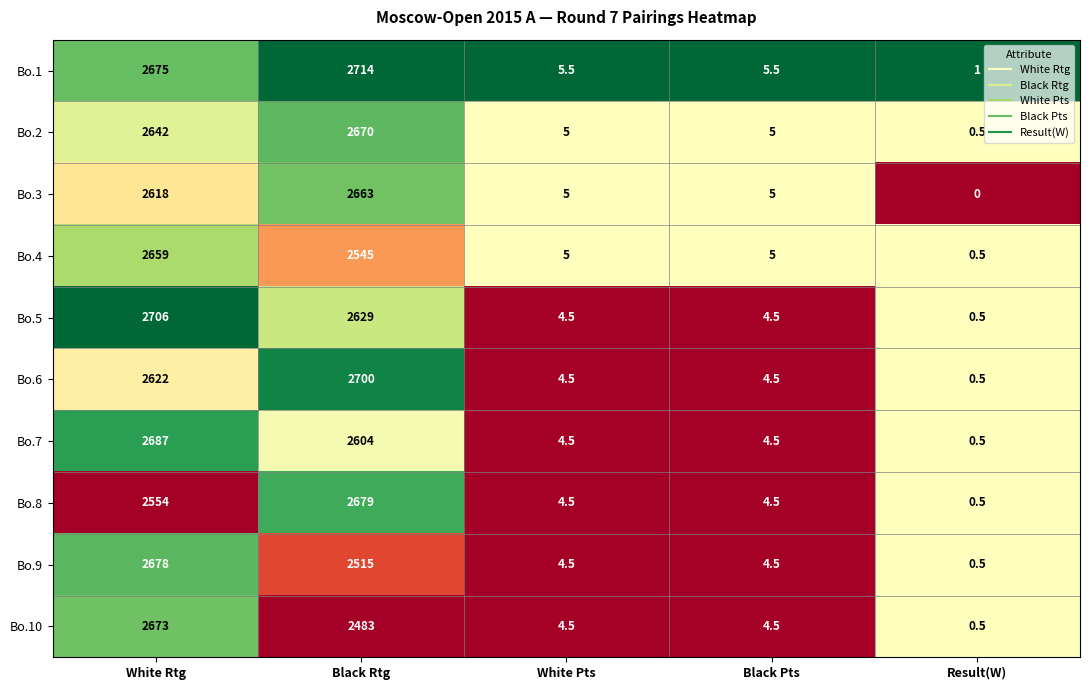

What is the difference between the highest and lowest values at White Pts?

1.0